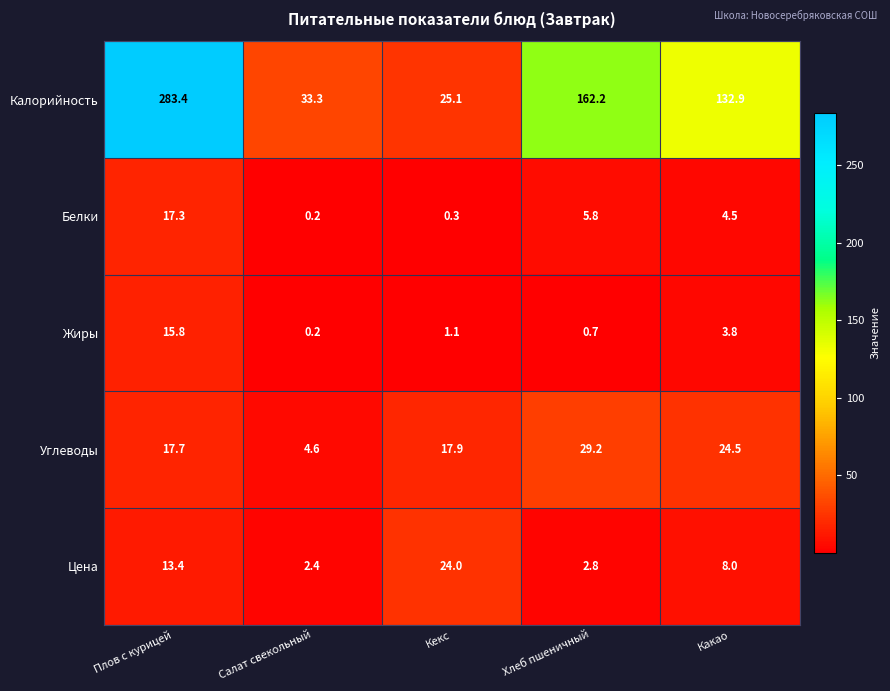

How many categories are shown in the chart?

5